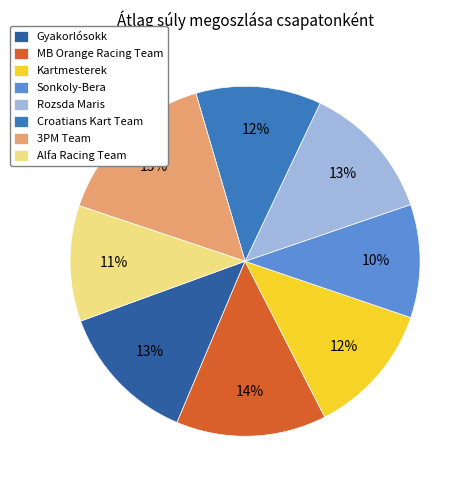

Does Alfa Racing Team represent more than half of the total?

No